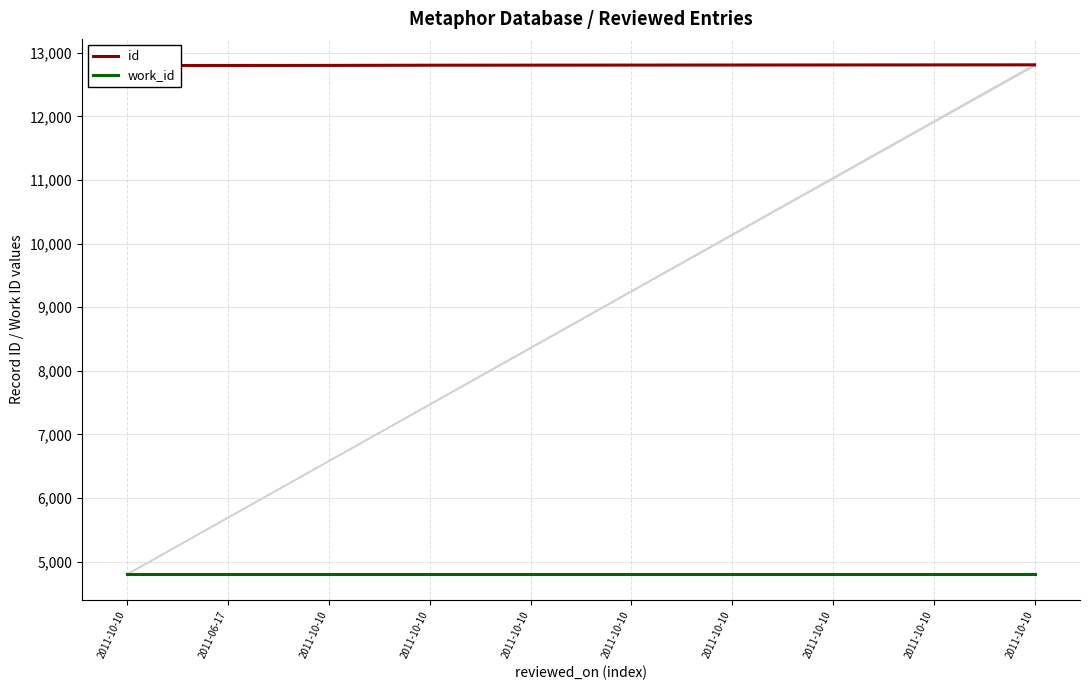

Reading right to left, list all the values displayed in this chart.

id: 2011-10-10=12809	2011-10-10=12808	2011-10-10=12807	2011-10-10=12806	2011-10-10=12805	2011-10-10=12804	2011-10-10=12803	2011-10-10=12800	2011-06-17=12799	2011-10-10=12797
work_id: 2011-10-10=4802	2011-10-10=4802	2011-10-10=4802	2011-10-10=4802	2011-10-10=4802	2011-10-10=4802	2011-10-10=4802	2011-10-10=4802	2011-06-17=4802	2011-10-10=4802